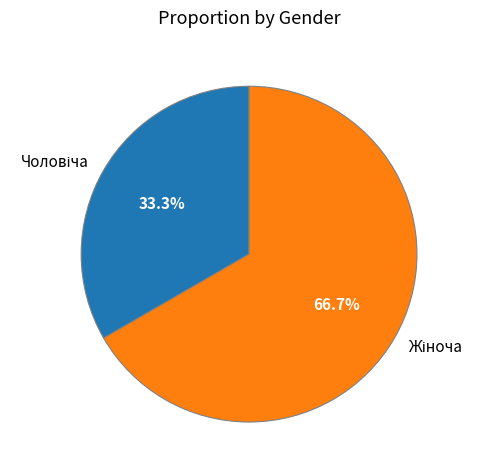

Is there a majority slice in this chart?

Yes